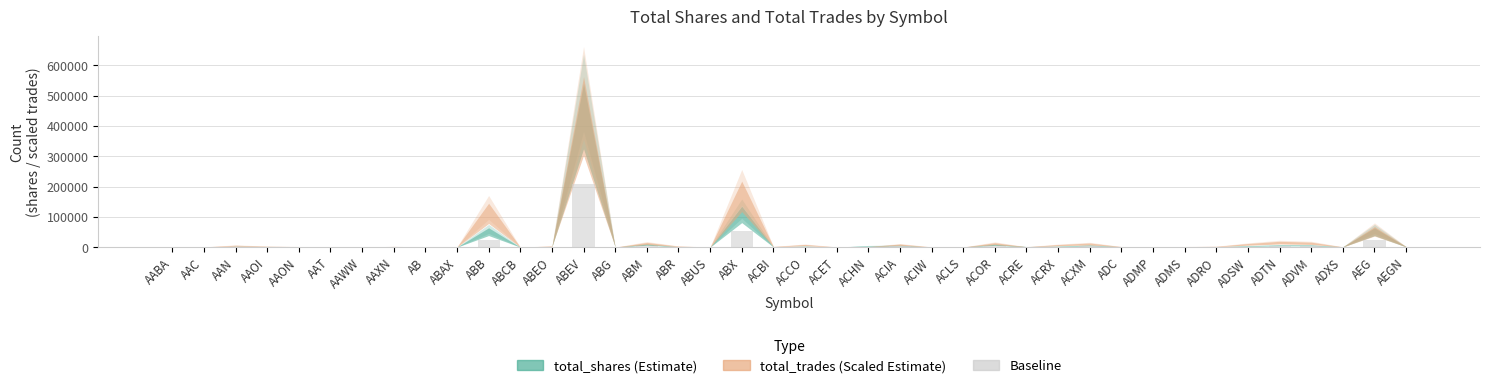

At which label is the value closest to 105136?

ABX